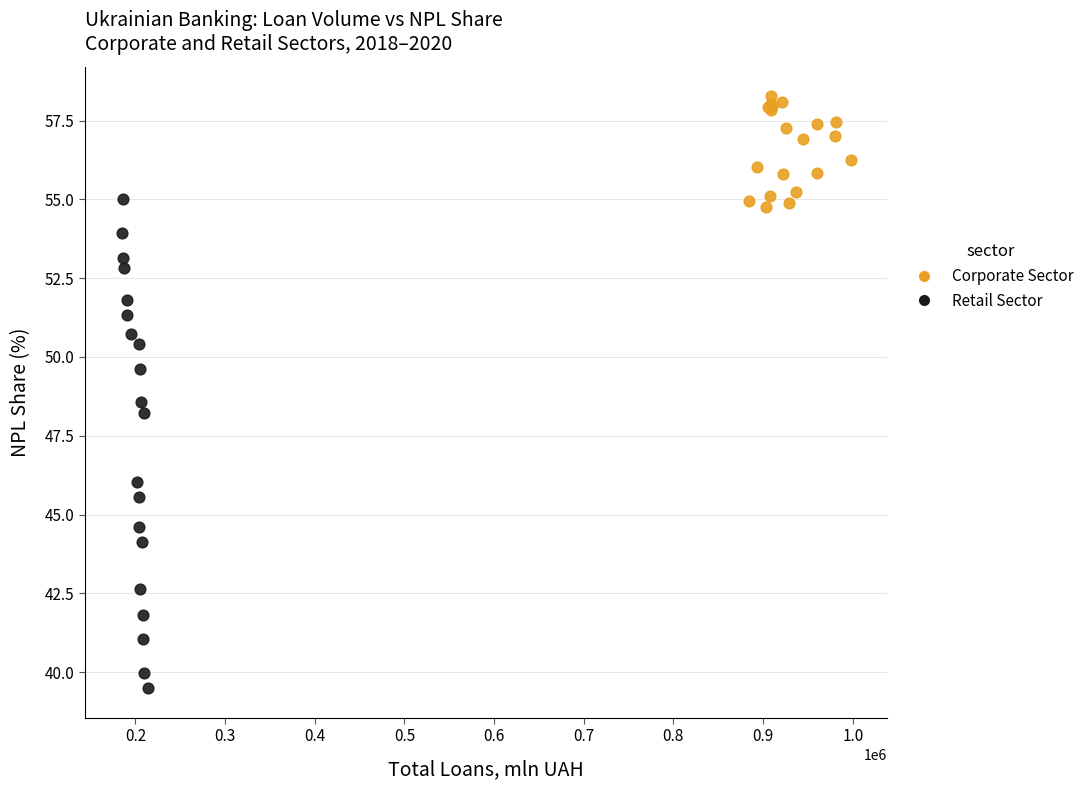

Which series has the widest spread of Y values?

Retail Sector